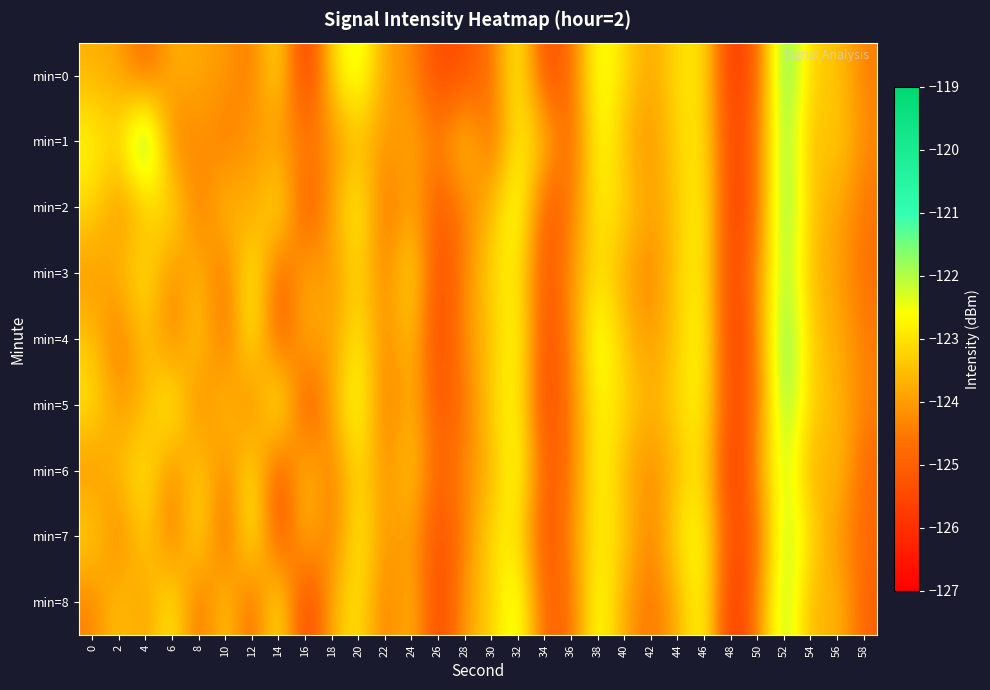

Between 38 and 10, which is larger?

38